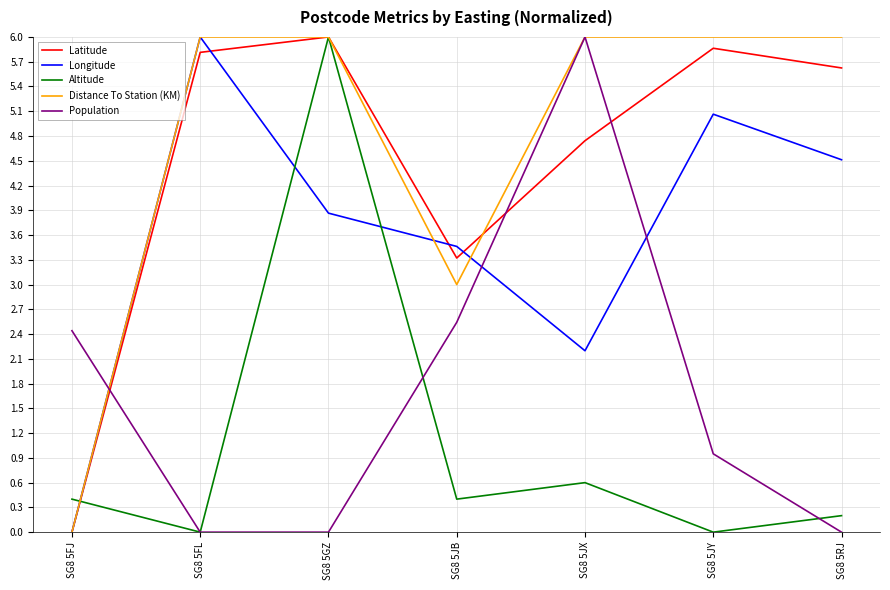

Which series ends up on top after the final intersection of Latitude and Longitude?

Latitude